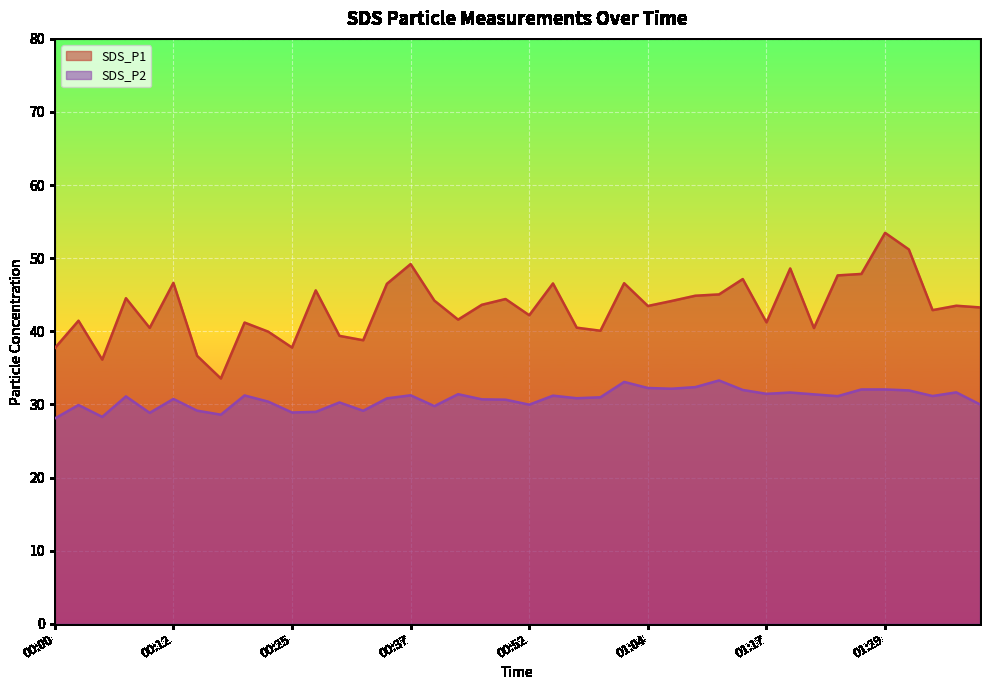

Which series has the largest range (max minus min)?

SDS_P1